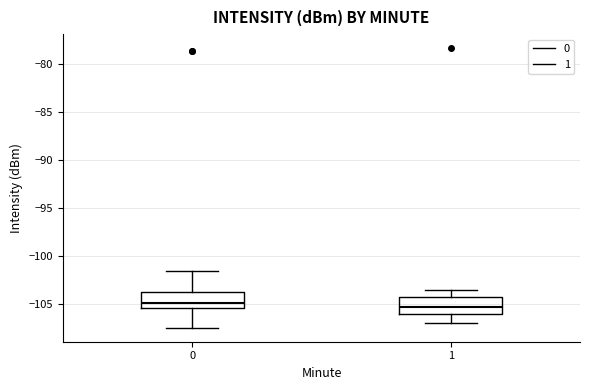

Reading left to right, read every box against the y-axis: the position of its median line, the range the box covers, and the ends of its whiskers. The values are not printed on the chart, so give them approximately, as read against the axis.

0: median -105.0, box -105.5 to -103.5, whiskers -107.5 to -101.5
1: median -105.5, box -106.0 to -104.5, whiskers -107.0 to -103.5